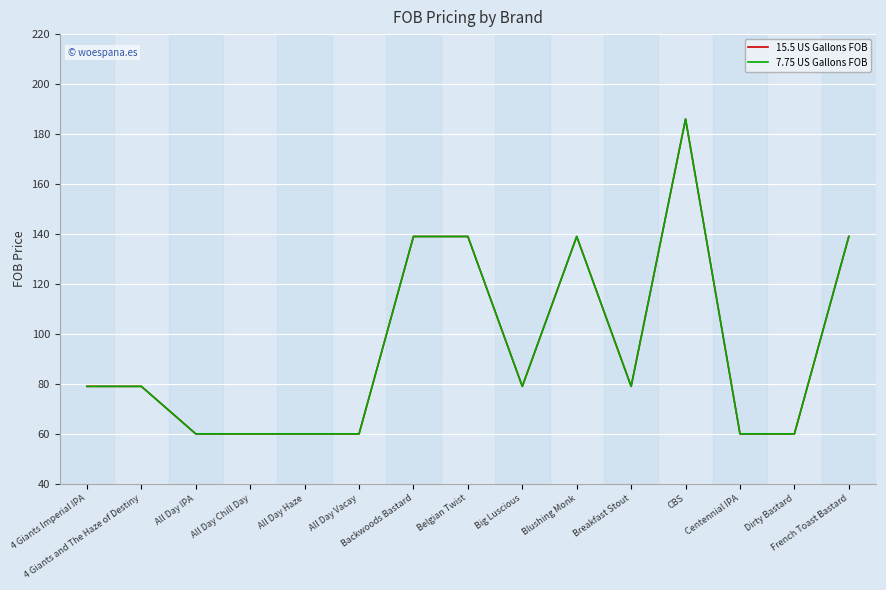

Reading left to right, list all the values displayed in this chart.

15.5 US Gallons FOB: 79	79	60	60	60	60	139	139	79	139	79	186	60	60	139
7.75 US Gallons FOB: 79	79	60	60	60	60	139	139	79	139	79	186	60	60	139